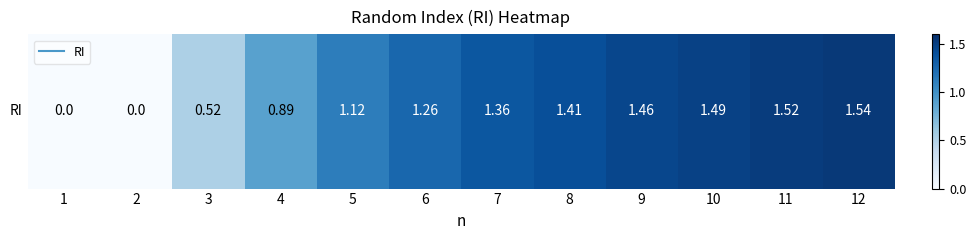

List the labels in order of value, smallest first.

1, 2, 3, 4, 5, 6, 7, 8, 9, 10, 11, 12